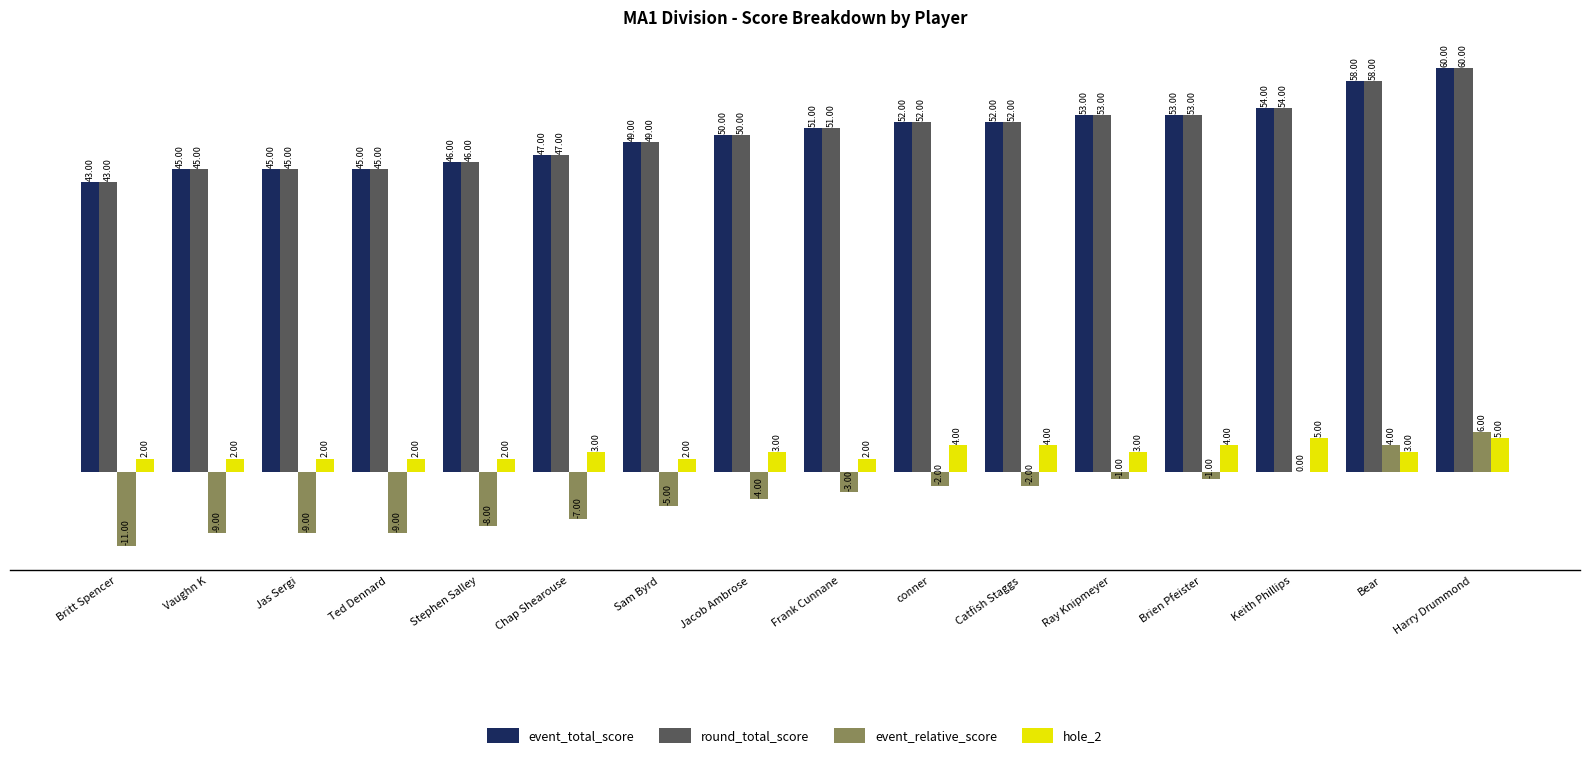

Reading left to right, list all the values displayed in this chart.

event_total_score: 43	45	45	45	46	47	49	50	51	52	52	53	53	54	58	60
round_total_score: 43	45	45	45	46	47	49	50	51	52	52	53	53	54	58	60
event_relative_score: -11	-9	-9	-9	-8	-7	-5	-4	-3	-2	-2	-1	-1	0	4	6
hole_2: 2	2	2	2	2	3	2	3	2	4	4	3	4	5	3	5